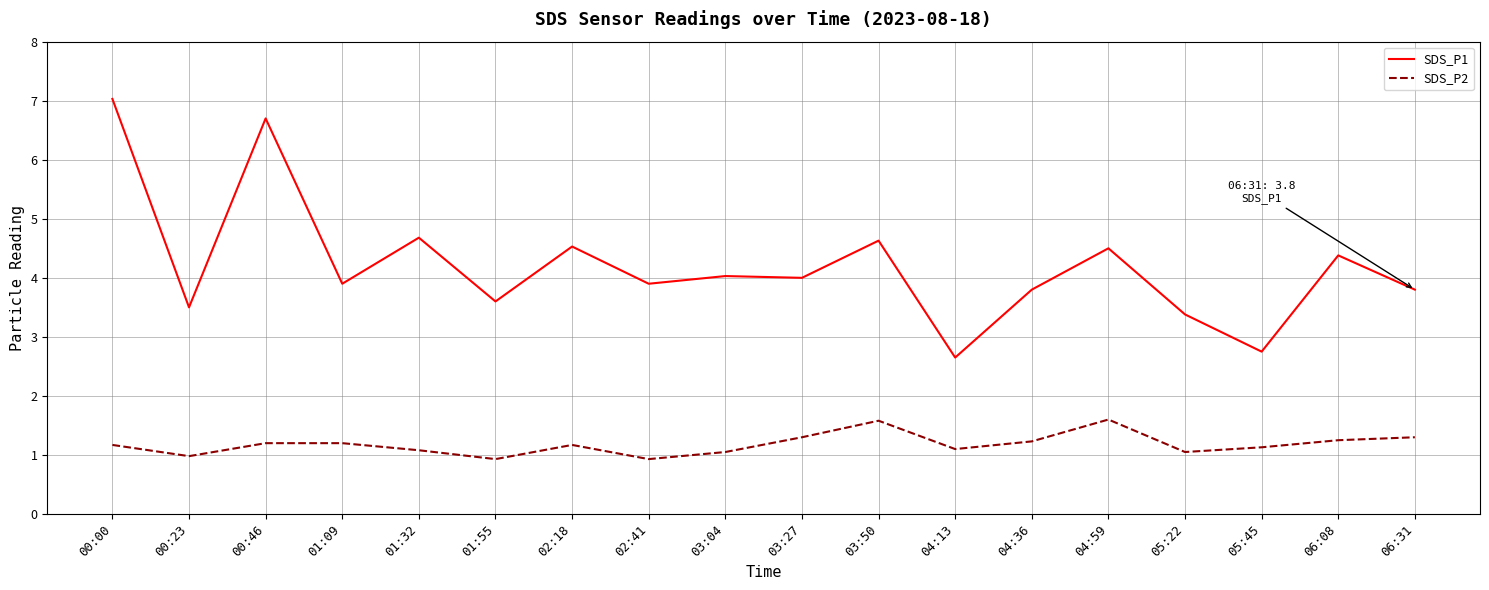

Where is the first local maximum for SDS_P1?

00:46